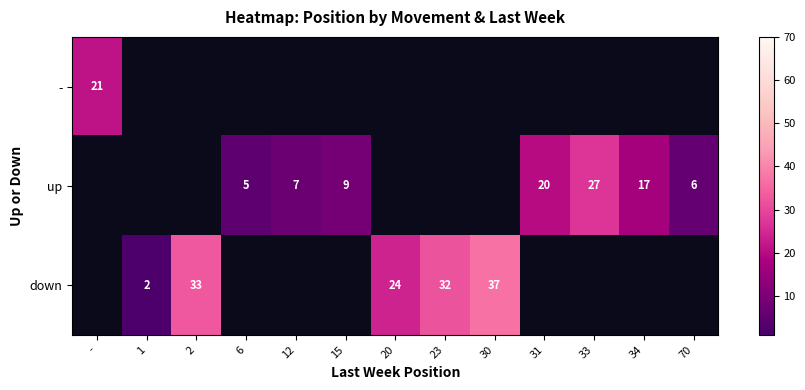

Is the value of down at 2 greater than the value of up at -?

No